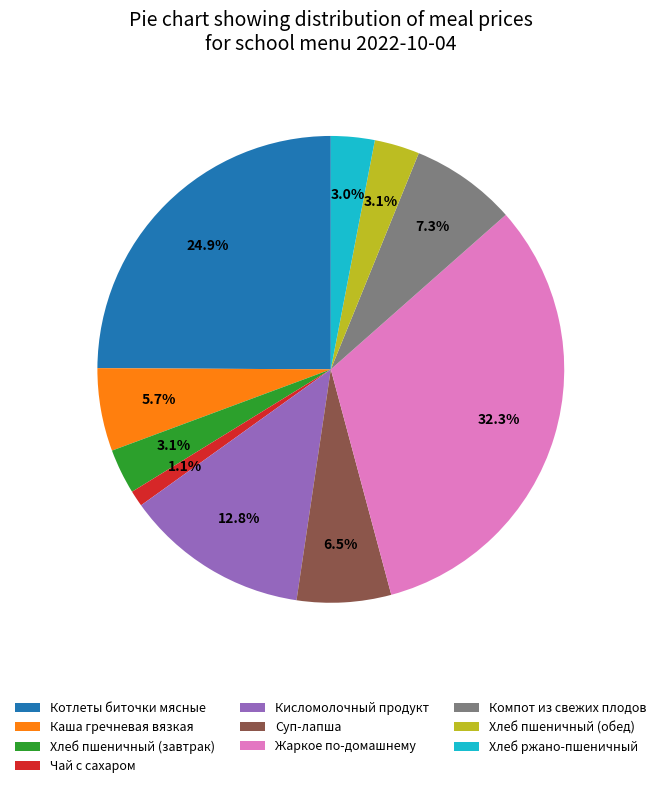

How many segments does this pie chart have?

10